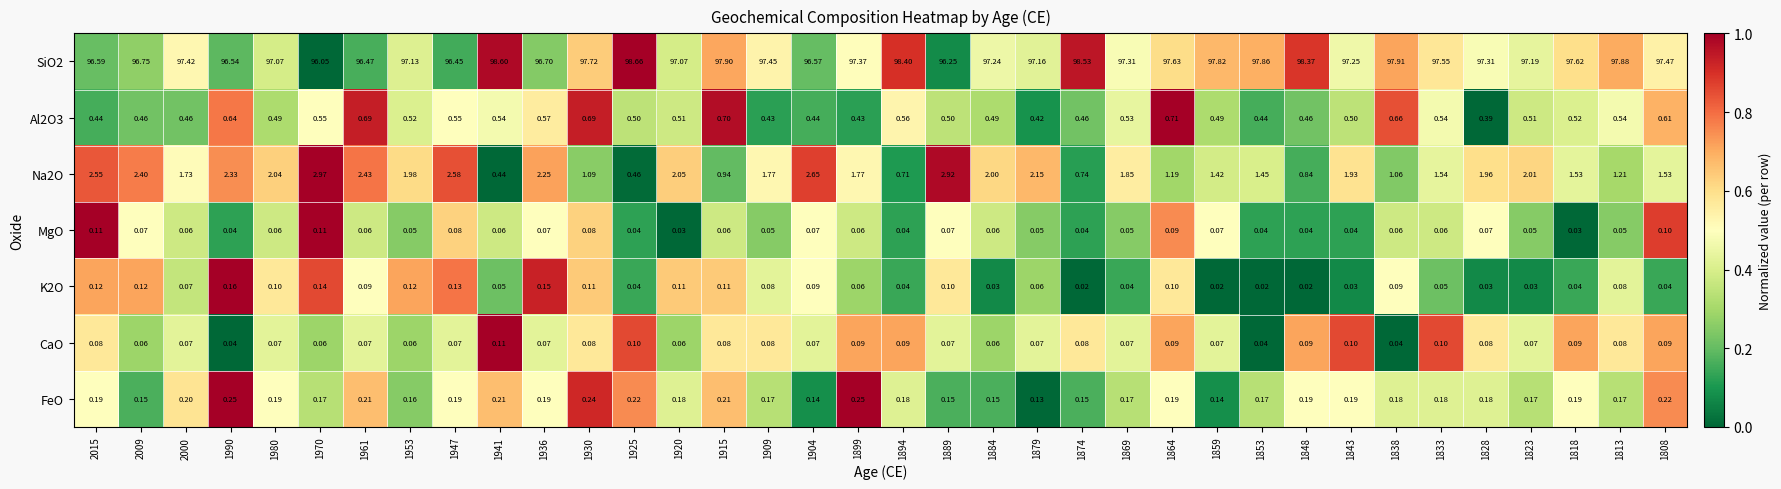

At how many categories does at least one series exceed 0?

36